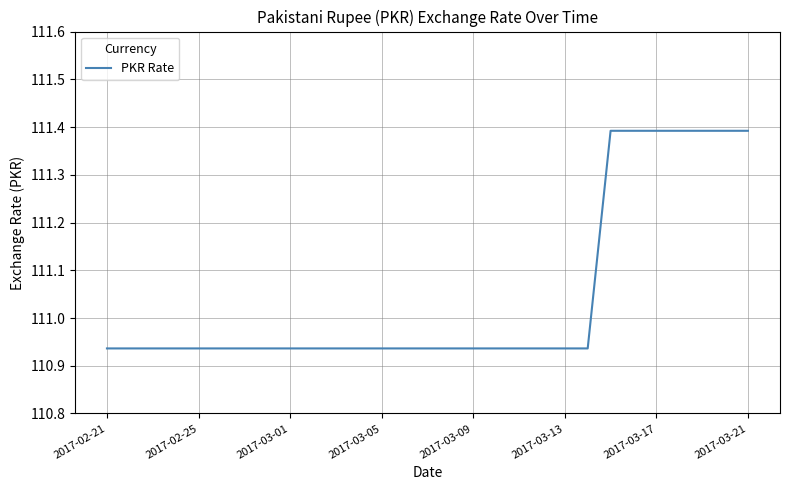

What is the maximum value shown in the chart?

111.4